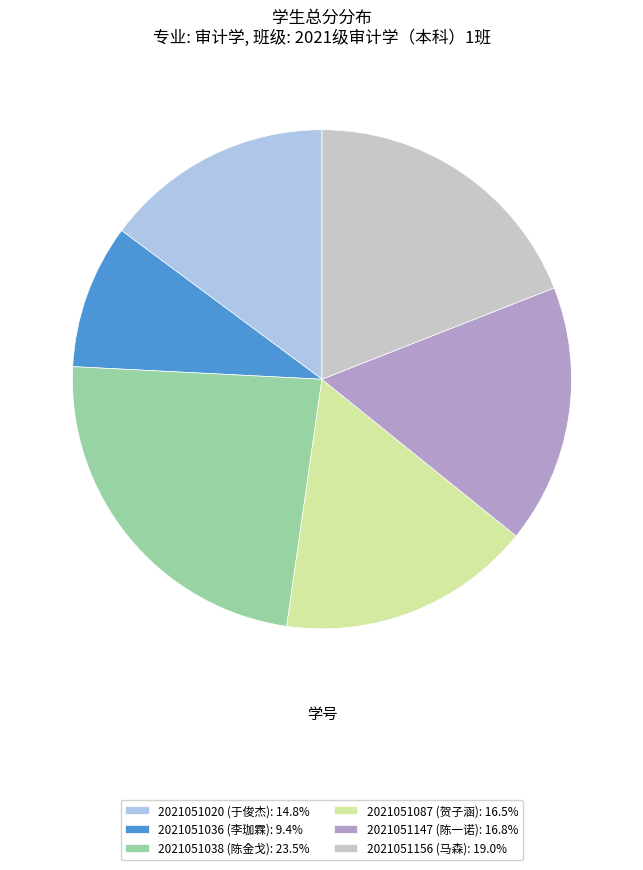

Is the sum of 2021051147 (陈一诺): 16.8% and 2021051087 (贺子涵): 16.5% greater than half?

No